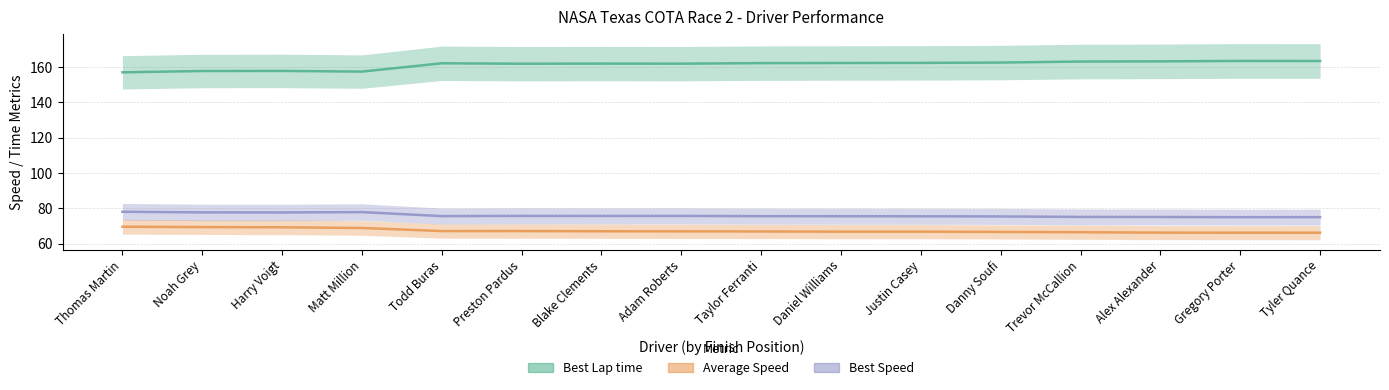

True or false: Best Speed and Best Lap time cross at least once.

False